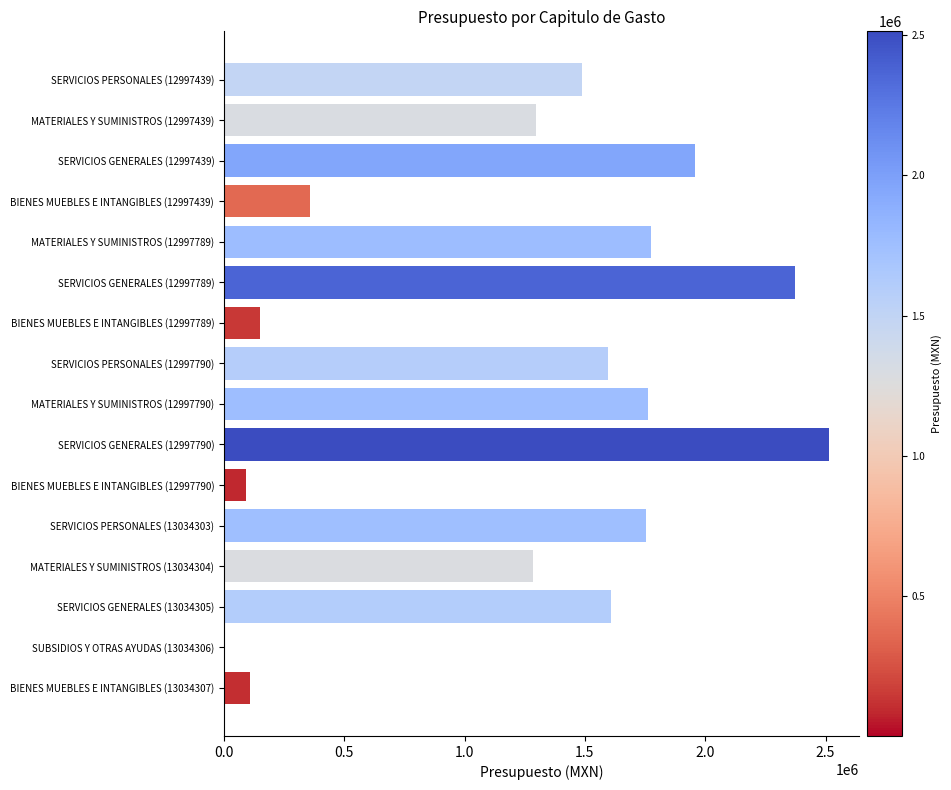

How many values exceed 1594852?

8